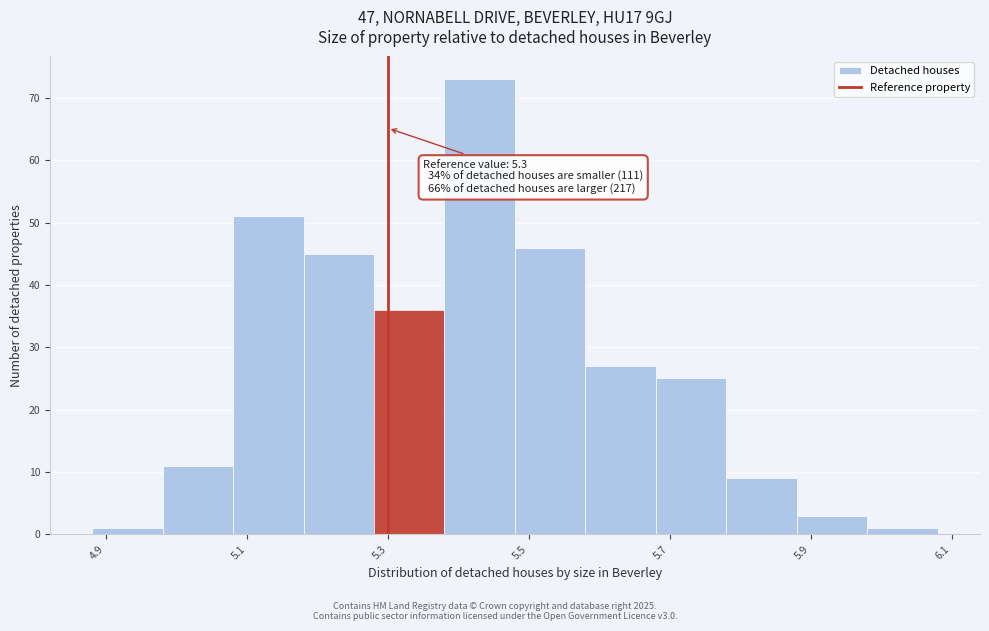

Which range on the x-axis has the tallest bar?

5.38 to 5.48